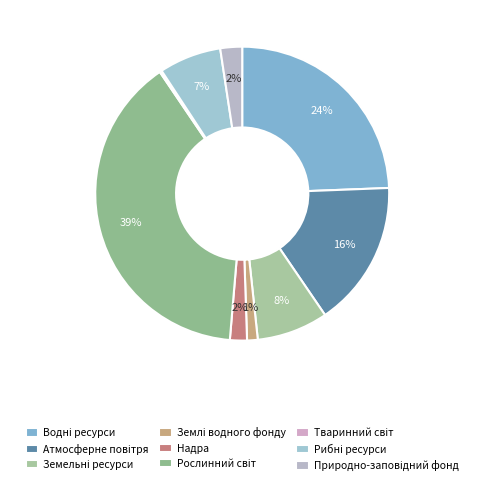

To the nearest percent, what portion does Атмосферне повітря represent?

16%